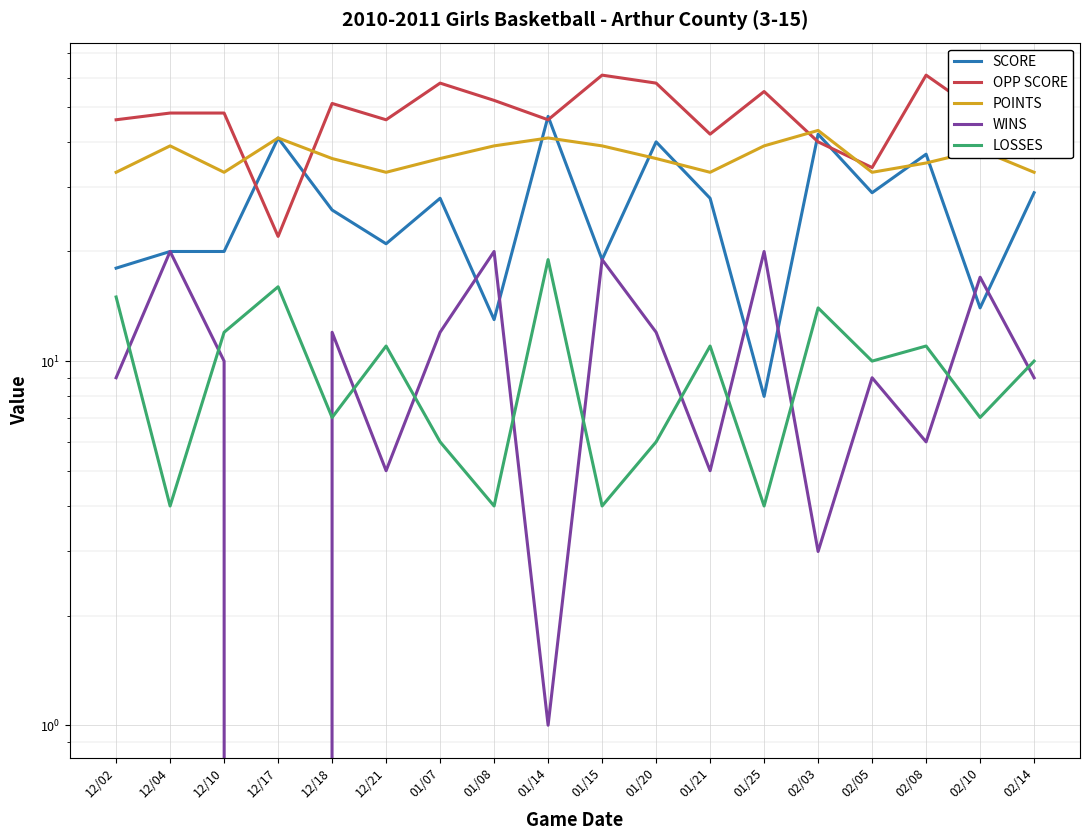

At which label is OPP SCORE closest to 41?

01/21